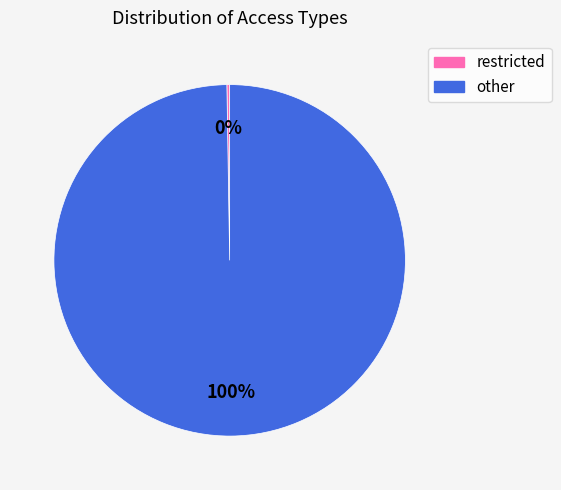

To the nearest percent, what percentage of the pie is other?

100%